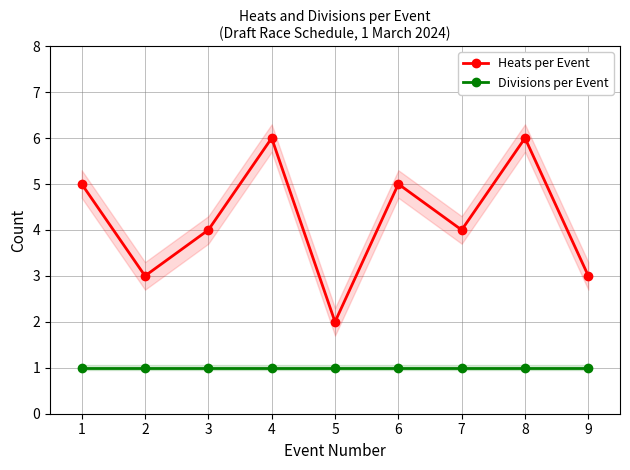

How many lines are shown in the chart?

2